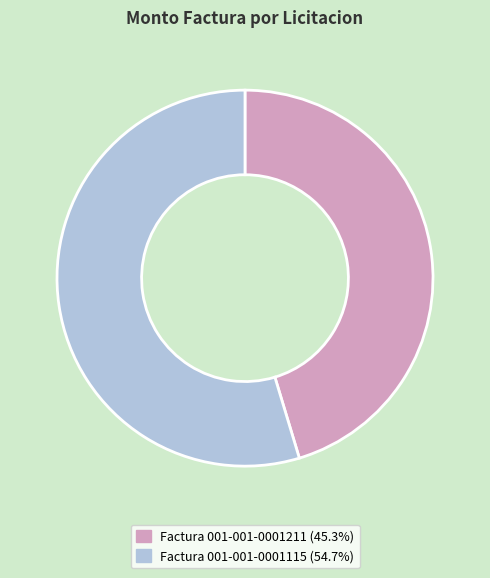

Is the sum of Factura 001-001-0001211 and Factura 001-001-0001115 greater than half?

Yes